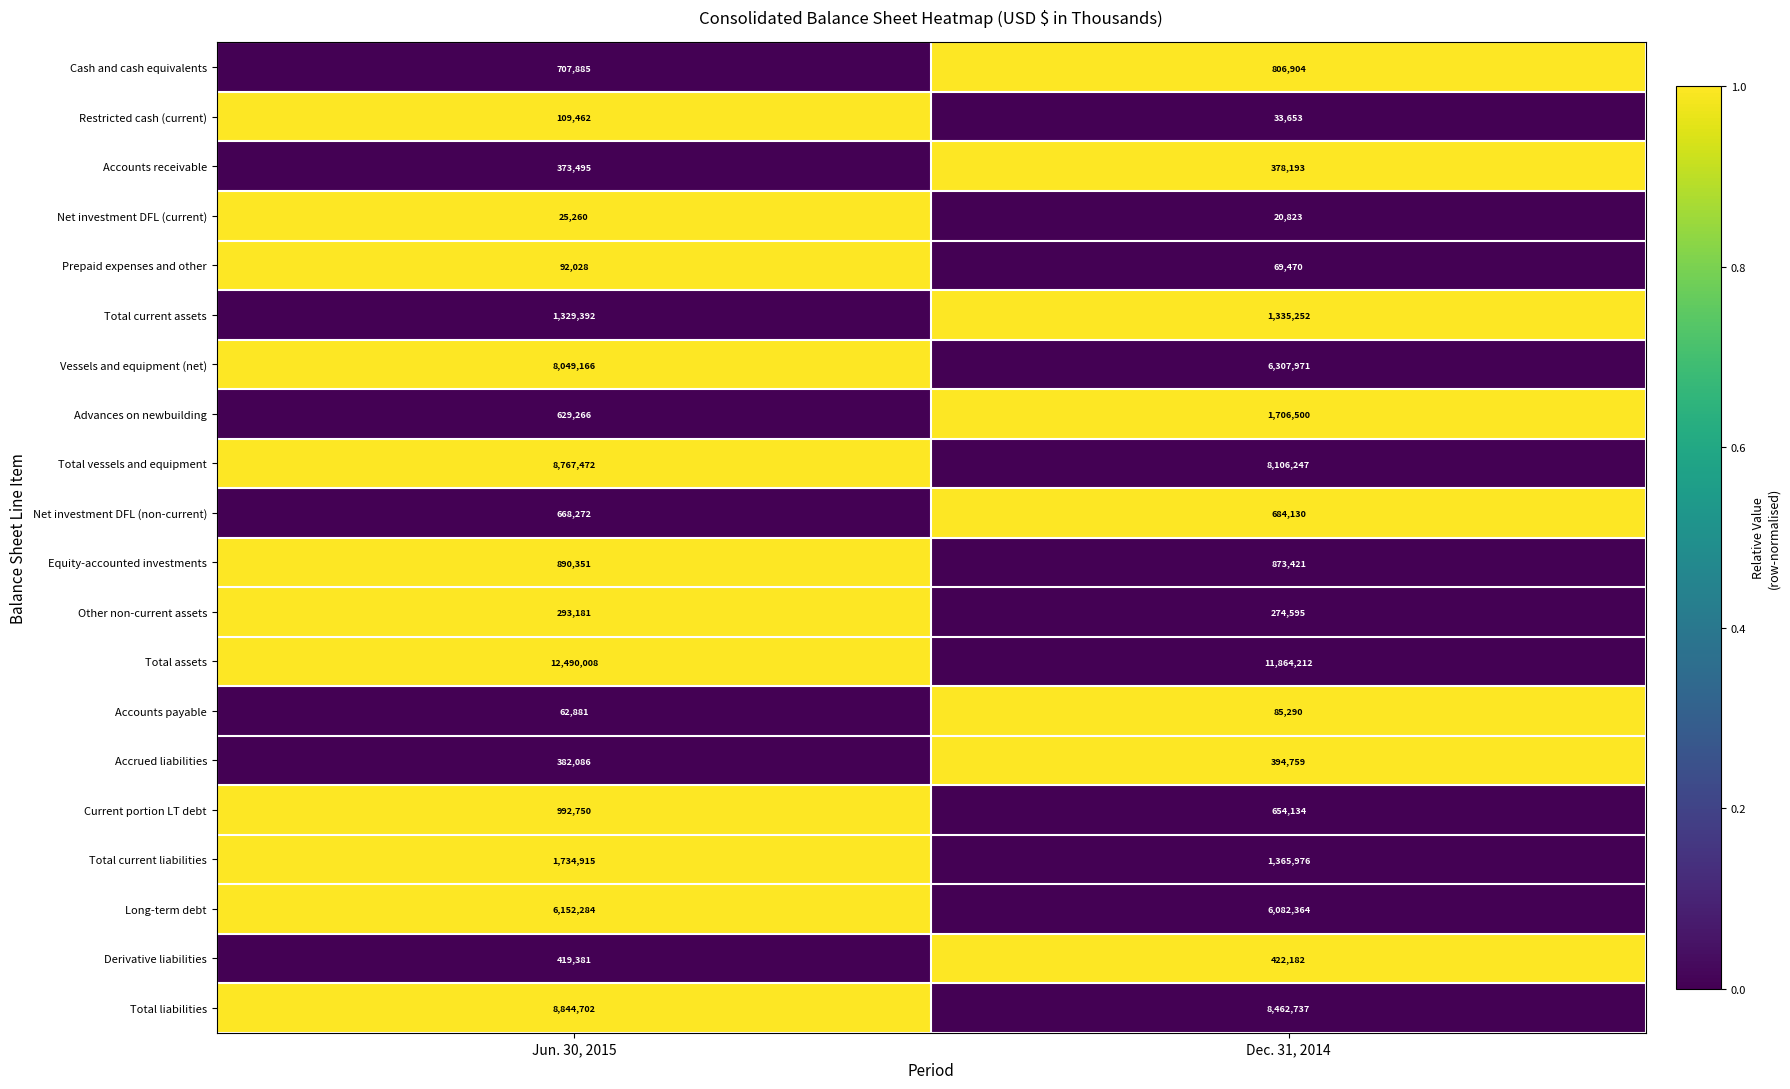

Count the number of data series in this chart.

20